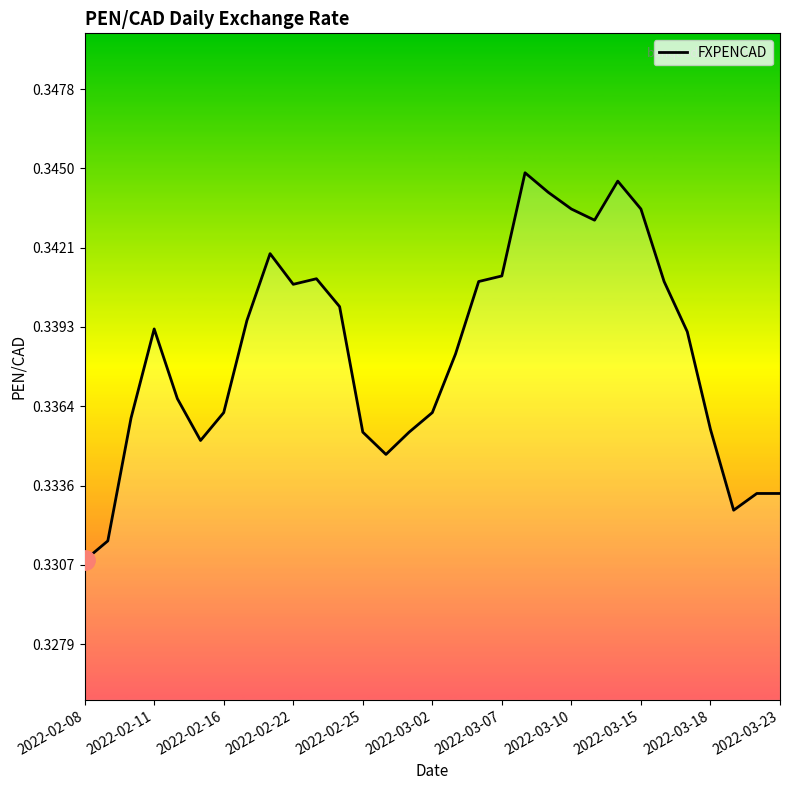

What is the minimum value shown in the chart?

0.3